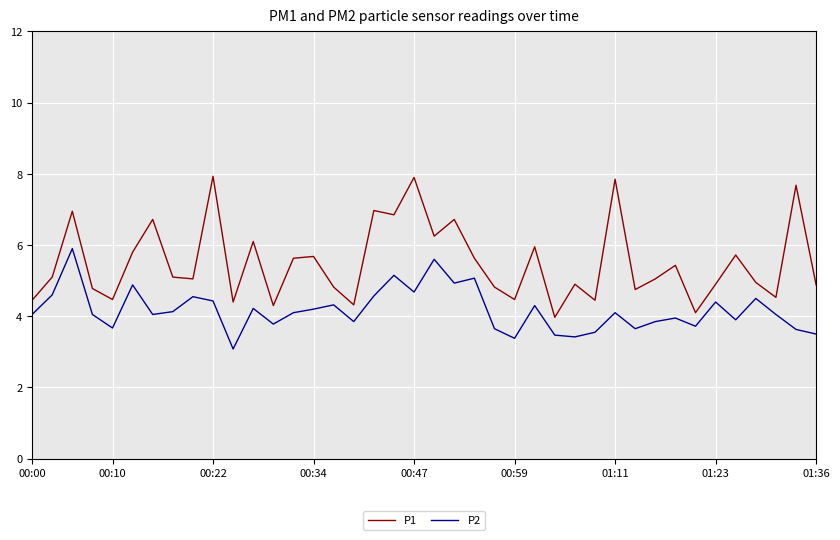

Rank the series by their maximum value, from lowest to highest.

P2, P1